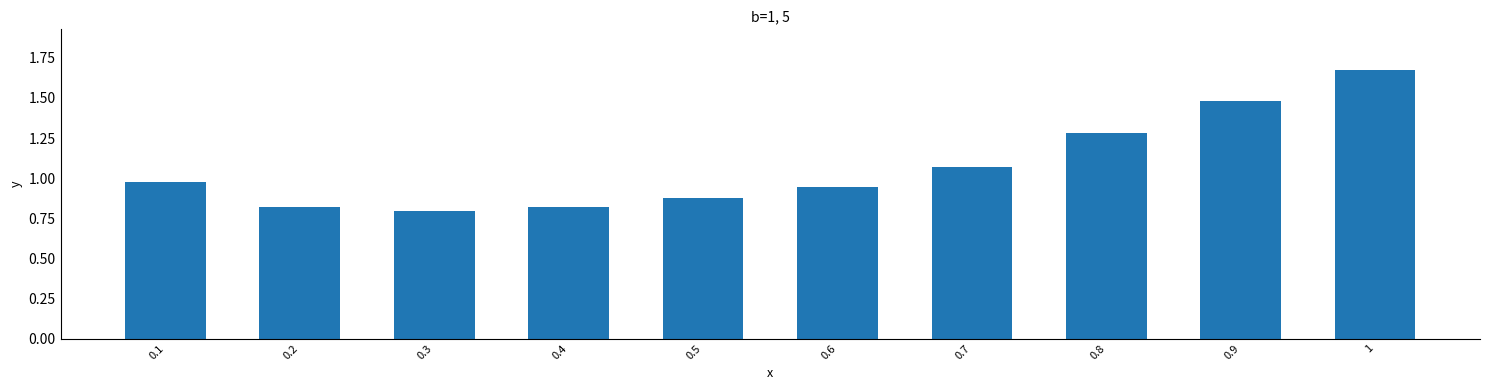

The chart shows a value of 0.4 at 0.5. True or false?

False